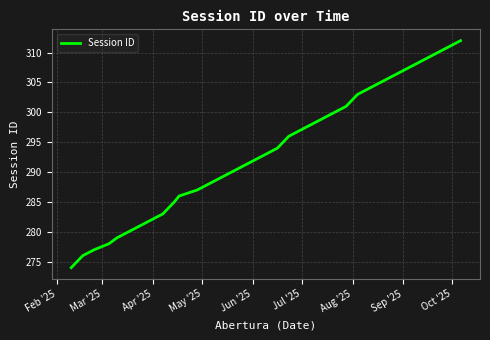

What is the difference between the maximum and minimum values?

38